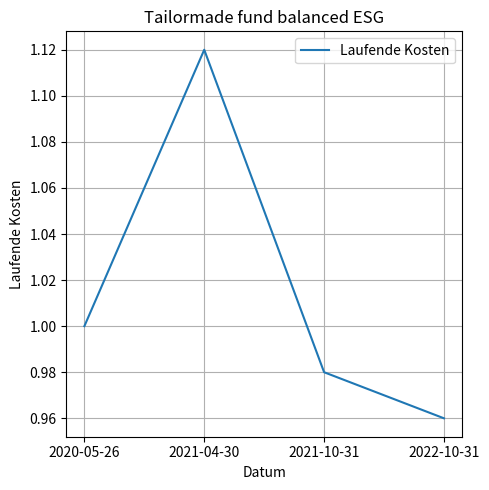

How many values are between 0 and 1?

3